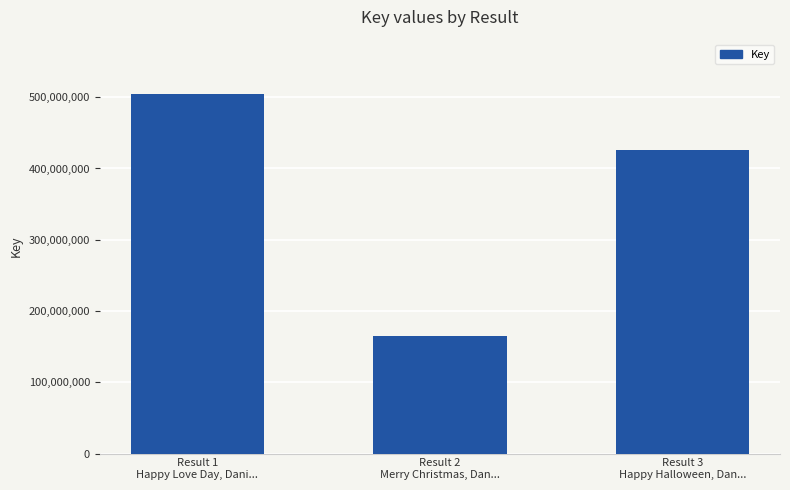

Reading left to right, extract all data points from this chart.

505002311	164658100	425932876